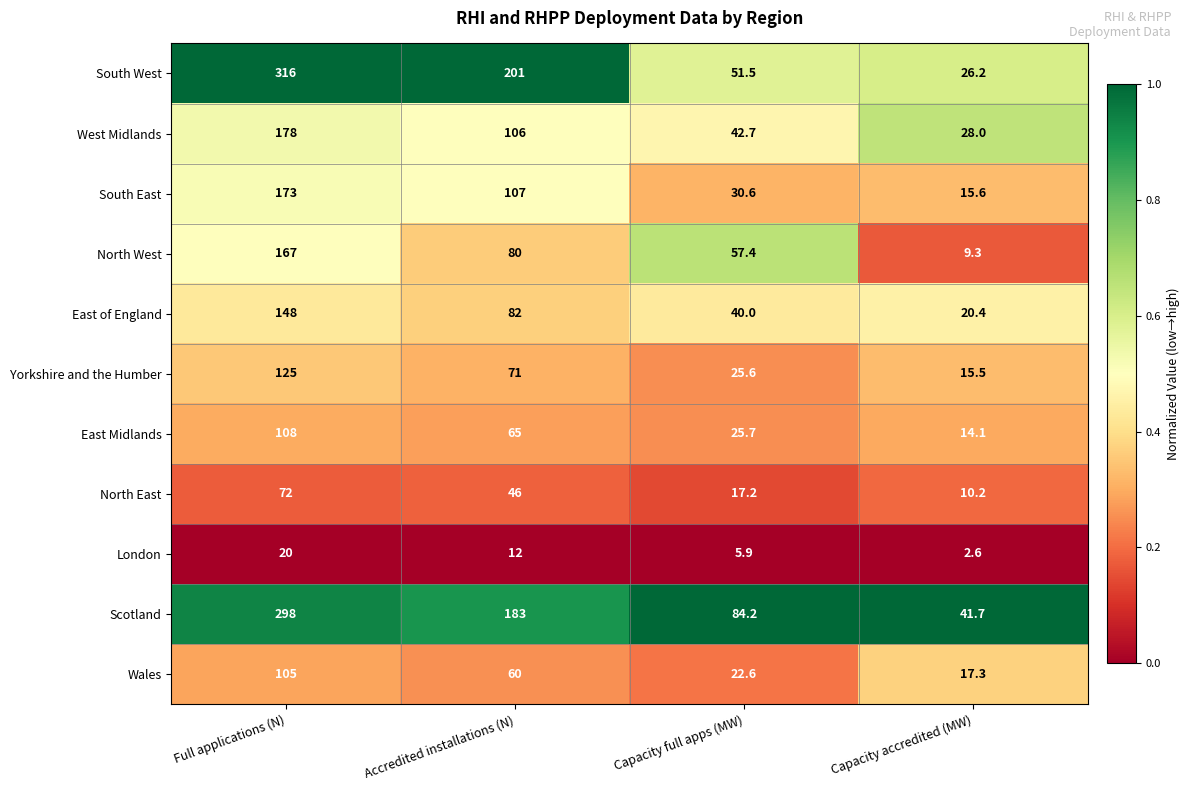

What is the total value across all series at Accredited installations (N)?

1013.0